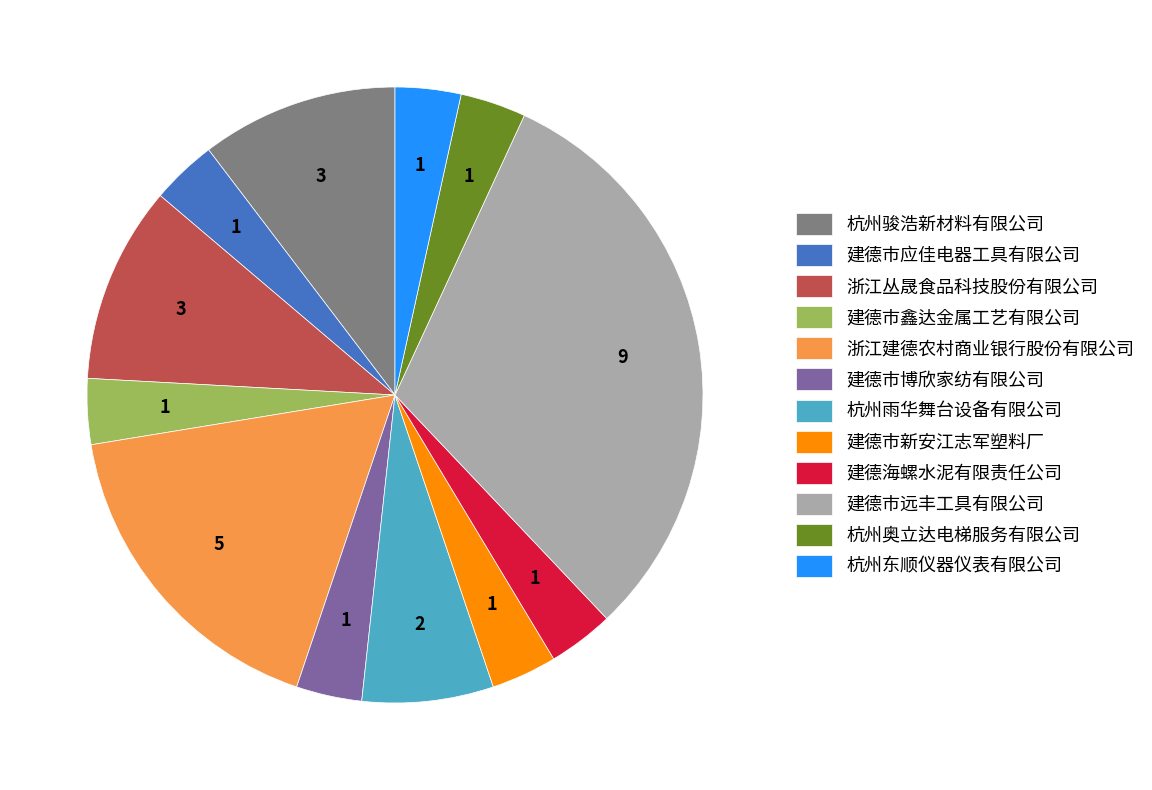

The 建德海螺水泥有限责任公司 slice represents 3% of the pie. True or false?

True